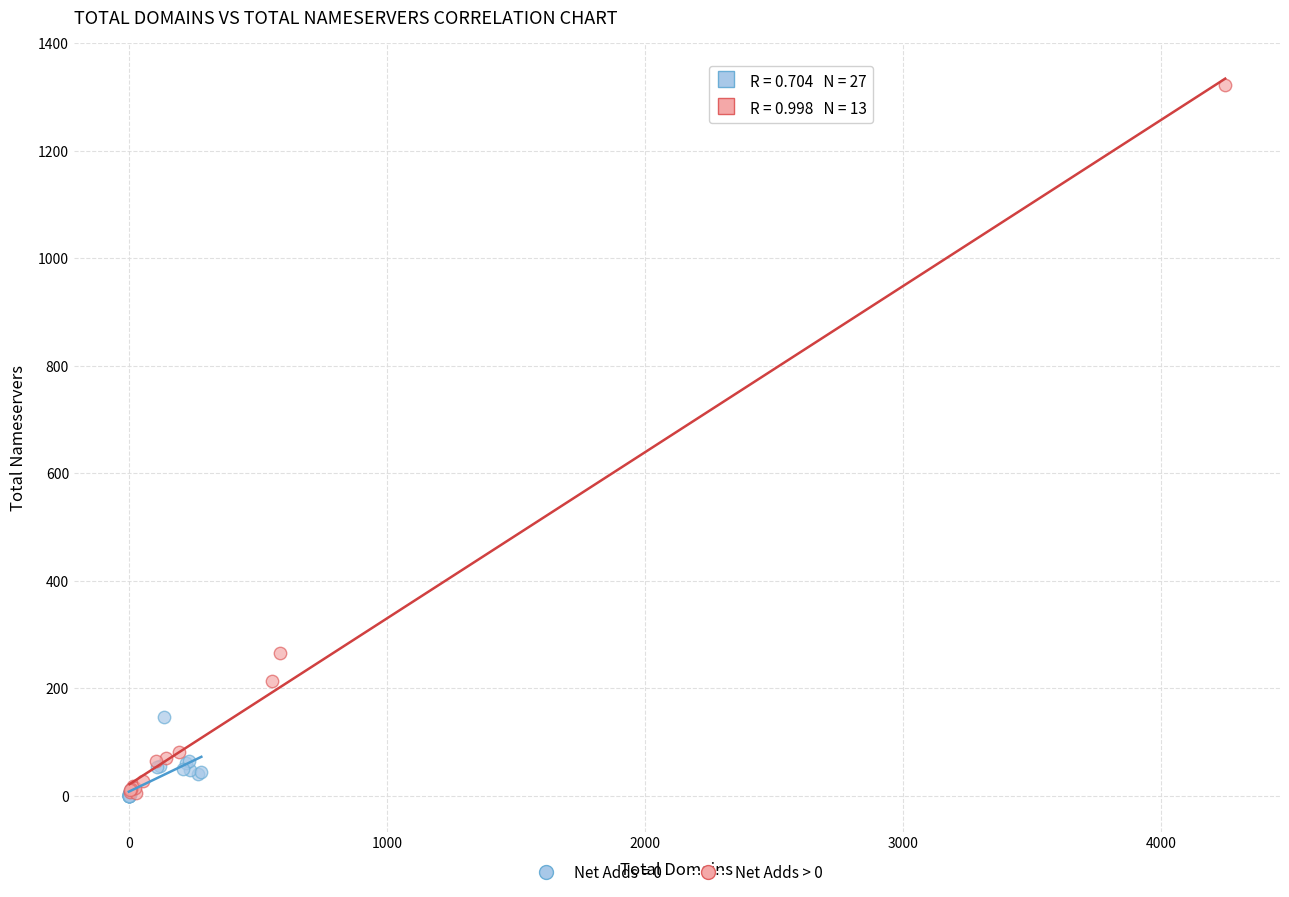

Which series contains the highest Y value?

Net Adds > 0